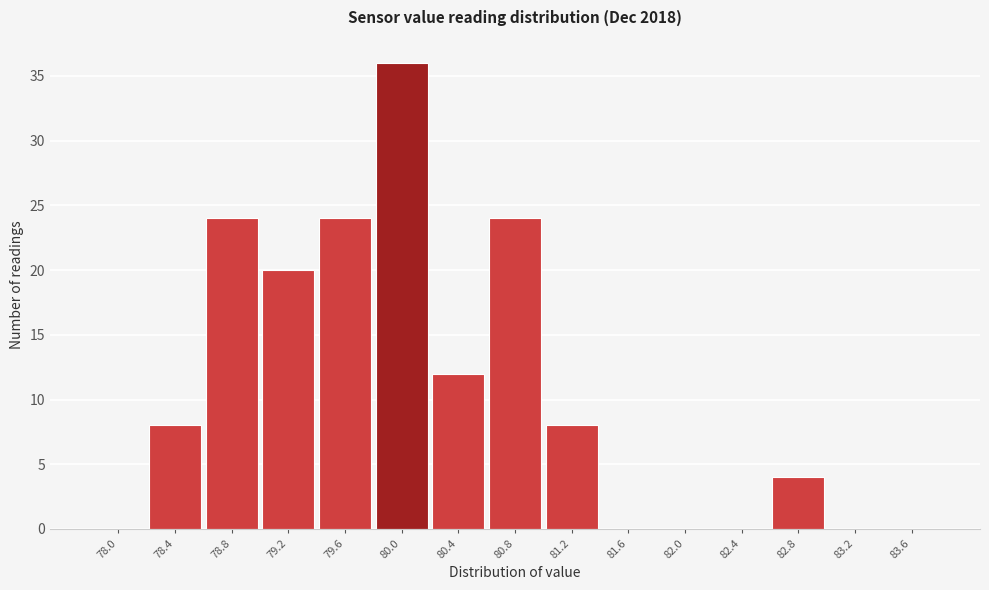

Reading left to right, transcribe all the data shown in this chart.

78.0=0	78.4=8	78.8=24	79.2=20	79.6=24	80.0=36	80.4=12	80.8=24	81.2=8	81.6=0	82.0=0	82.4=0	82.8=4	83.2=0	83.6=0